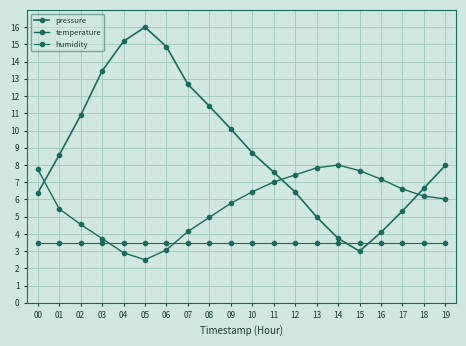

Which series has the largest total across all categories?

pressure